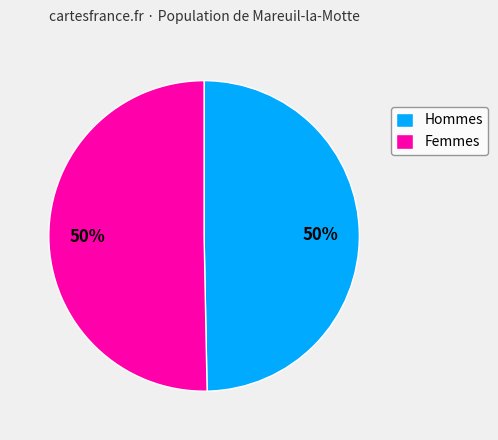

Is the sum of Femmes and Hommes greater than half?

Yes